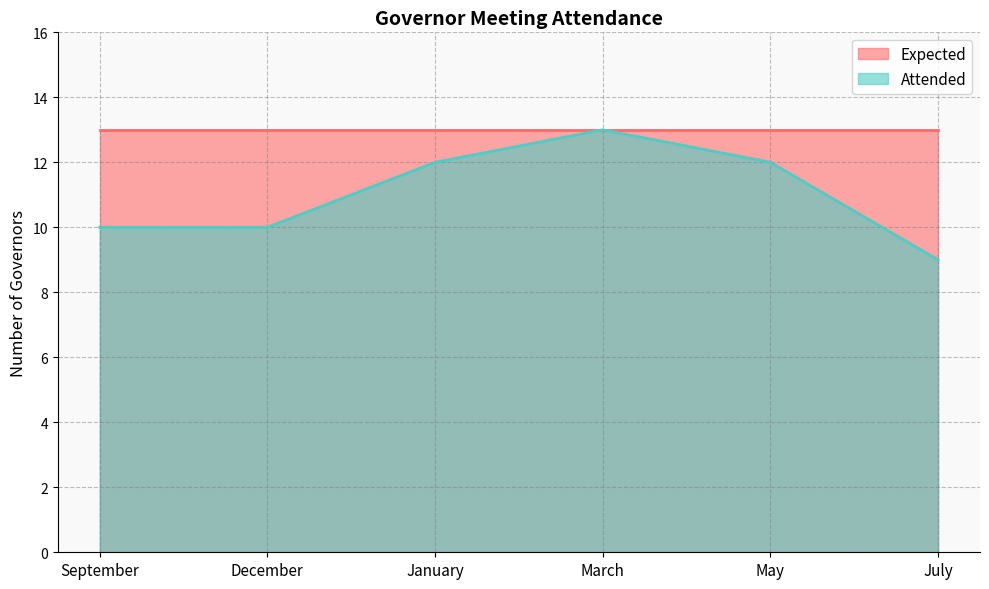

At which label does the data first exceed 12?

March